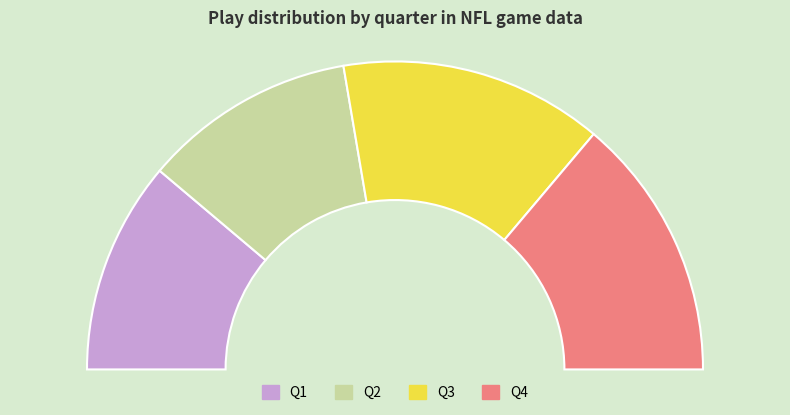

Combined, do Q1 and Q2 account for over 50%?

No